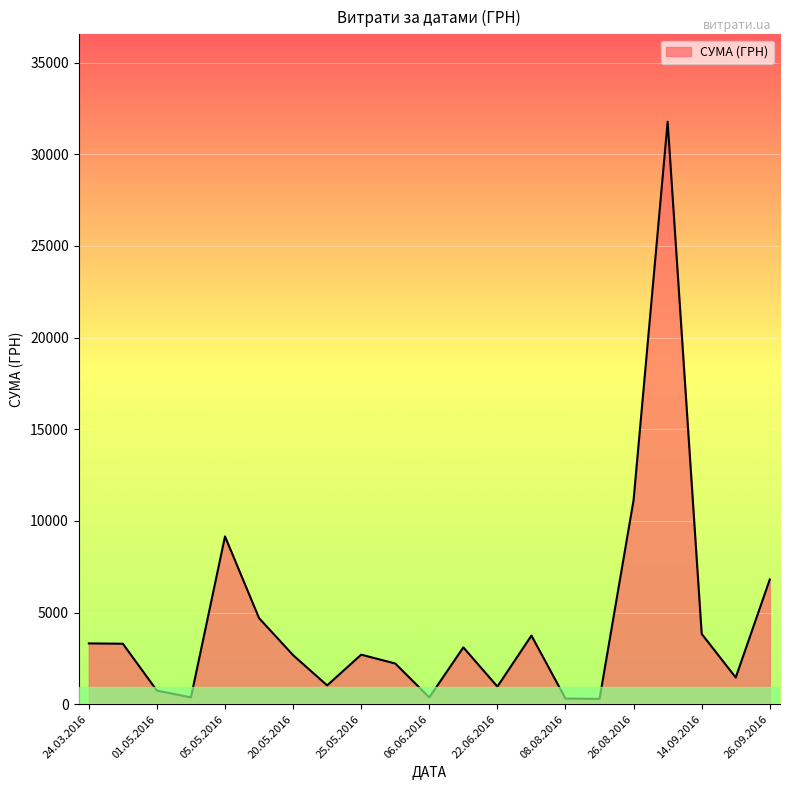

What is the maximum value shown in the chart?

31782.9